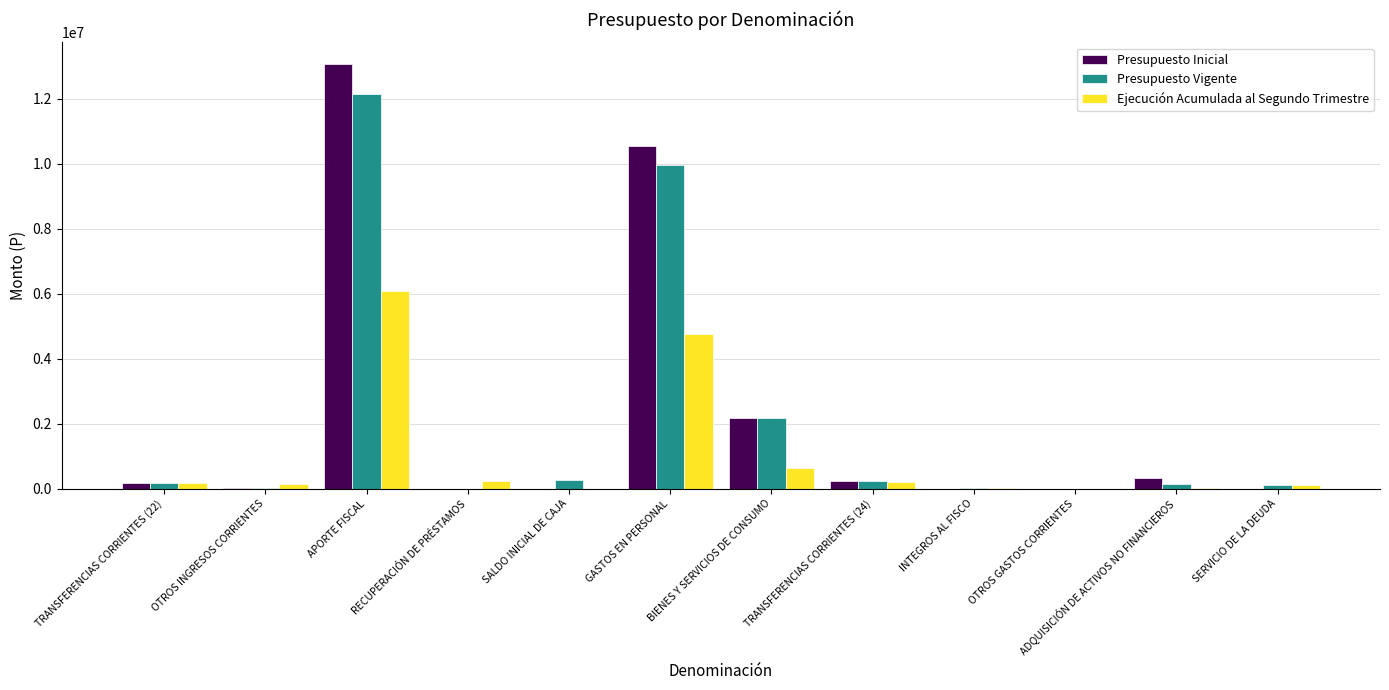

At which category is the sum across all series the highest?

APORTE FISCAL